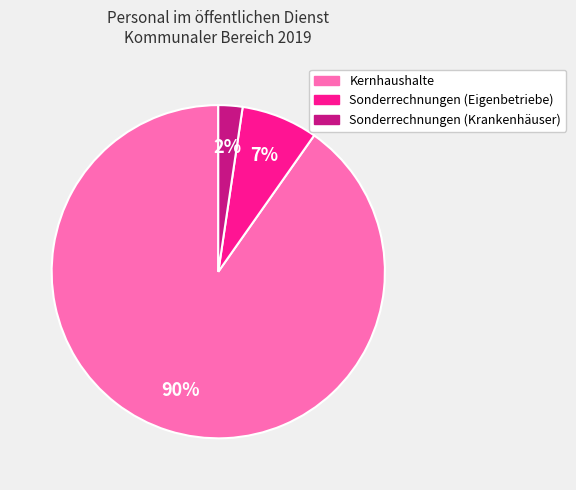

To the nearest percent, what is the combined percentage of Sonderrechnungen (Eigenbetriebe) and Kernhaushalte?

98%